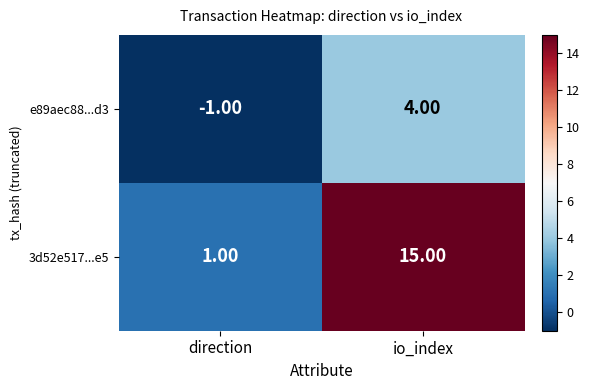

Which series changed the most between direction and io_index?

3d52e517...e5